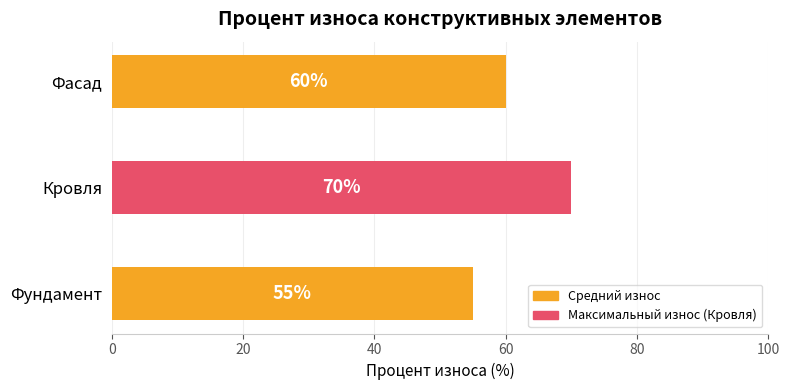

What is the sum of all values?

185